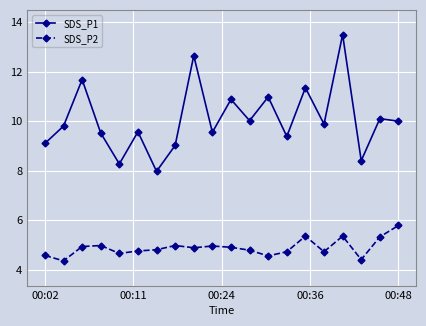

What is the maximum value for SDS_P1?

13.5